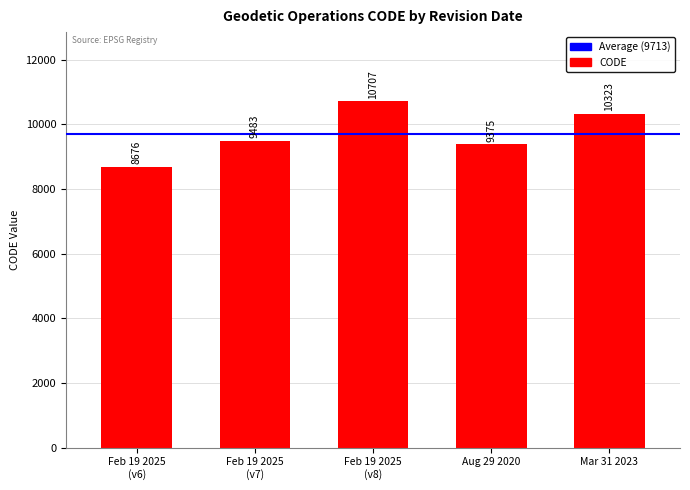

What is the label of the 5th bar from the left?

Mar 31 2023